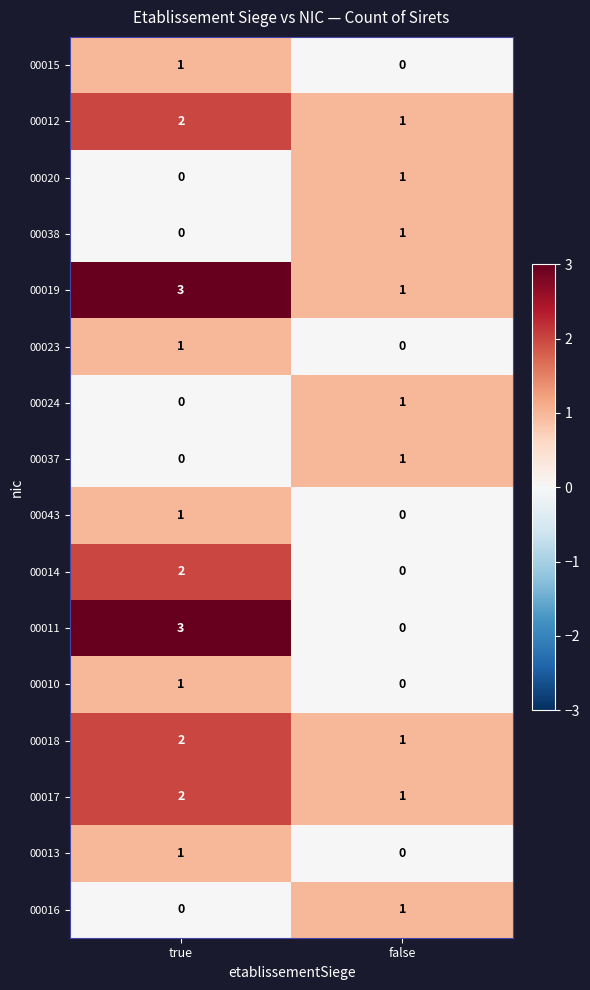

Rank the categories by 00012 value from highest to lowest.

true, false